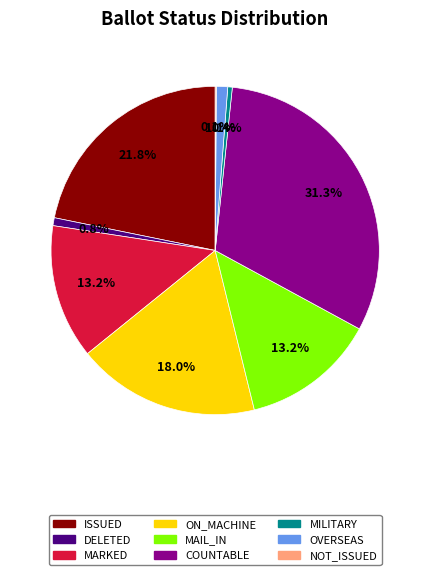

Is the sum of MILITARY and ON_MACHINE greater than half?

No